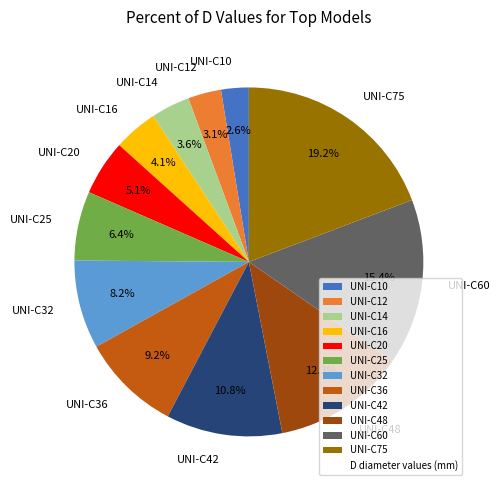

To the nearest percent, what percentage of the pie is UNI-C36?

9%